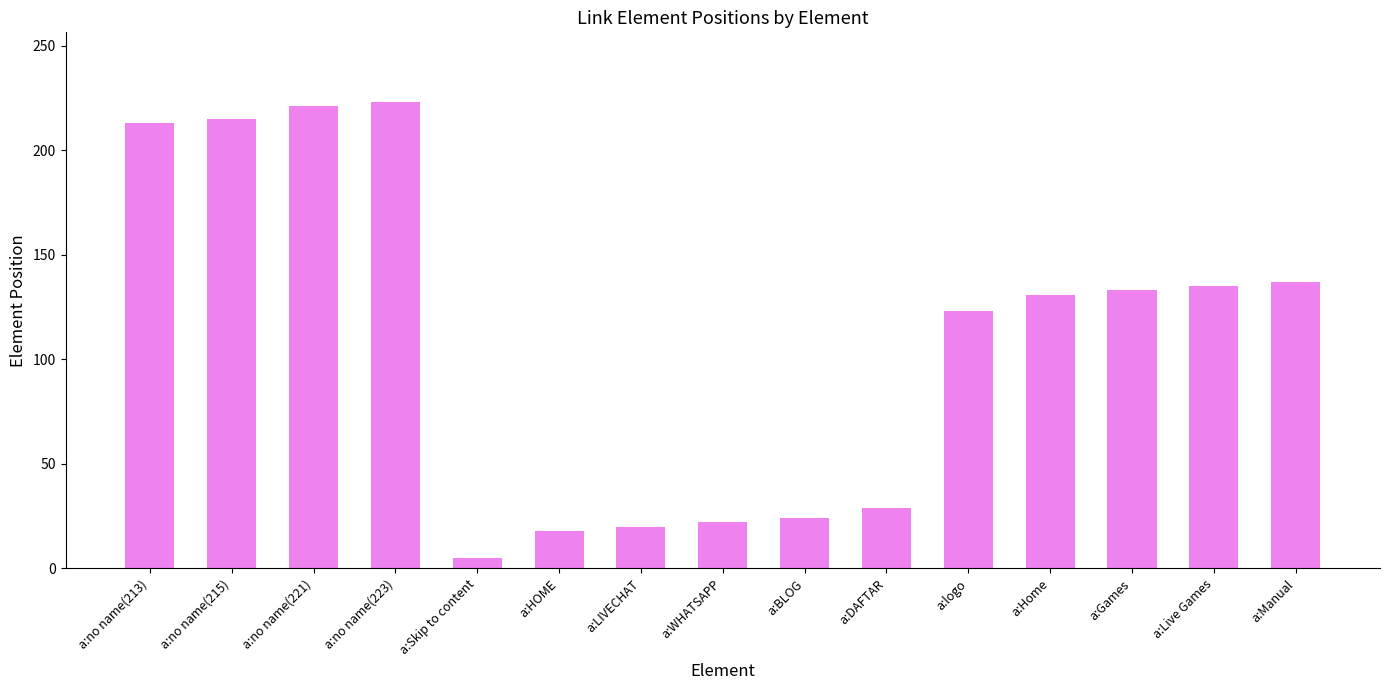

How many series are shown in this chart?

1